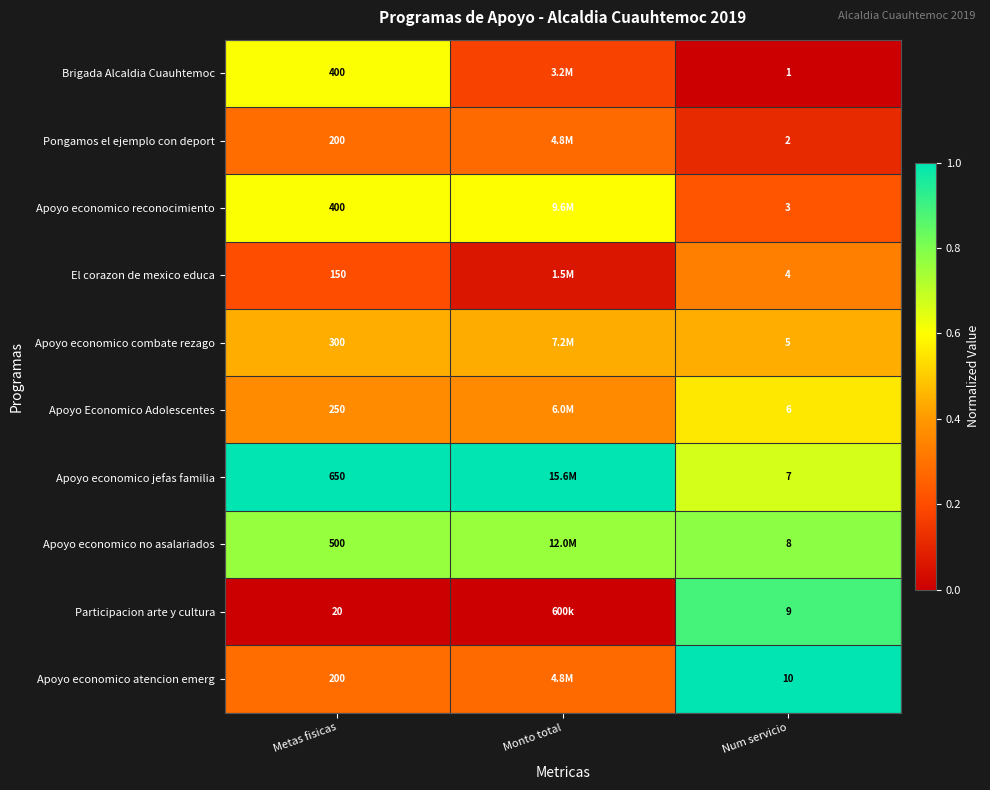

What is the difference between the El corazon de mexico educa values at Num servicio and Monto total?

0.3